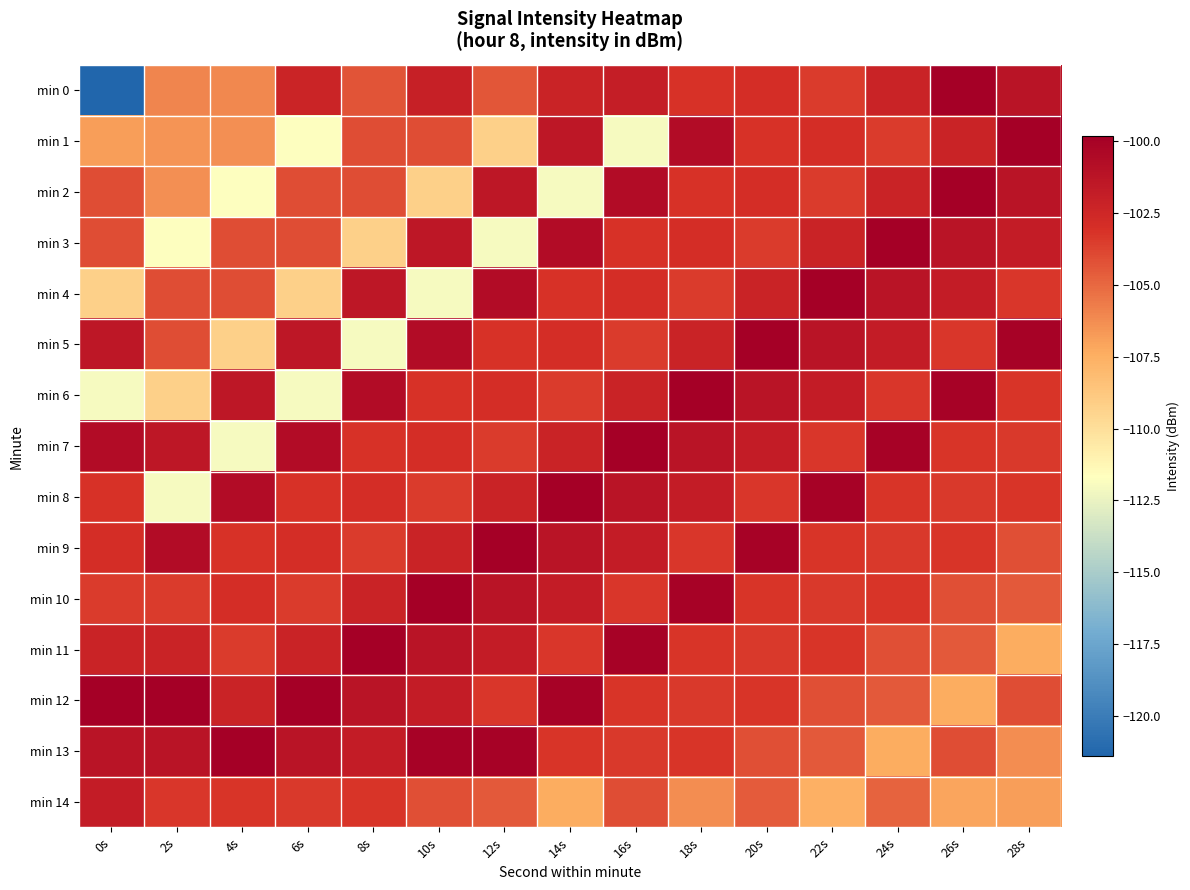

At 20s, list the series in order from smallest to largest.

min 14, min 13, min 3, min 11, min 8, min 10, min 12, min 1, min 0, min 2, min 4, min 7, min 6, min 9, min 5